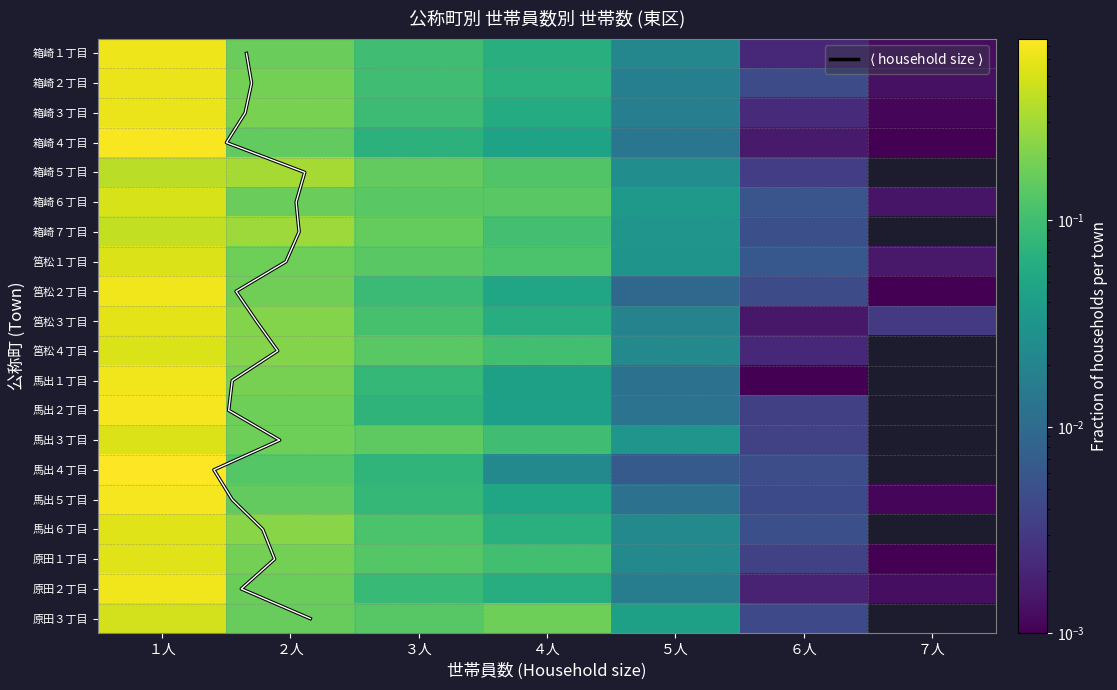

Which series changed the most between １人 and ５人?

馬出４丁目